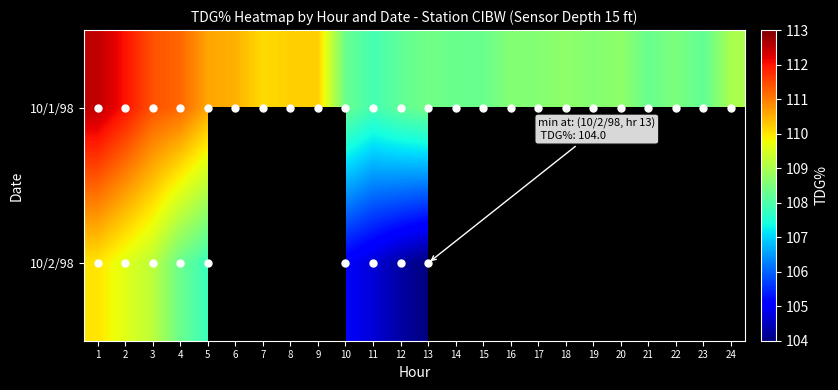

How many data points does each series have?

24